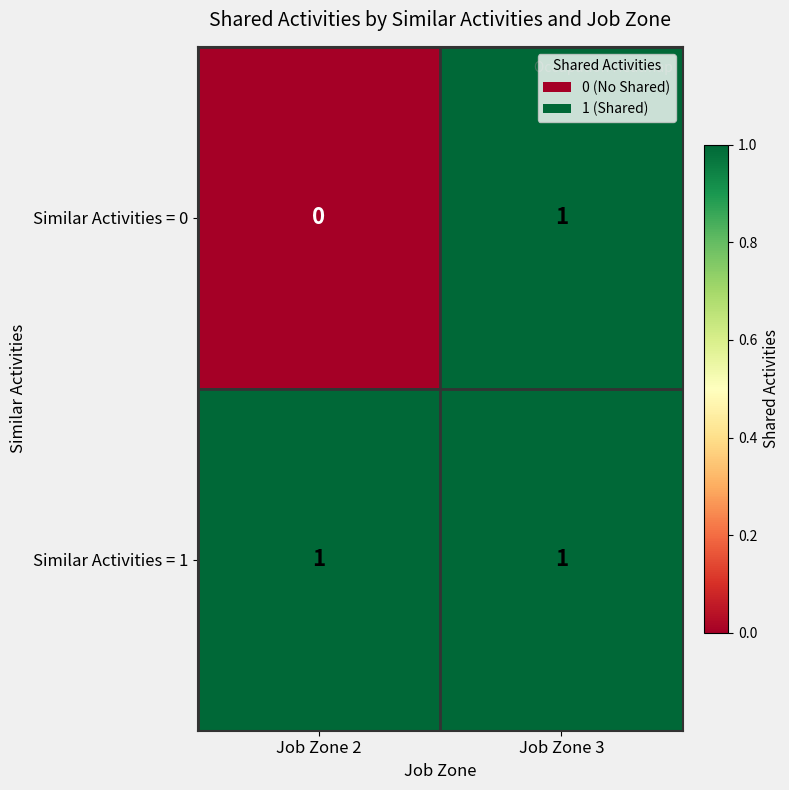

Which series changed the most between Job Zone 2 and Job Zone 3?

Similar Activities = 0